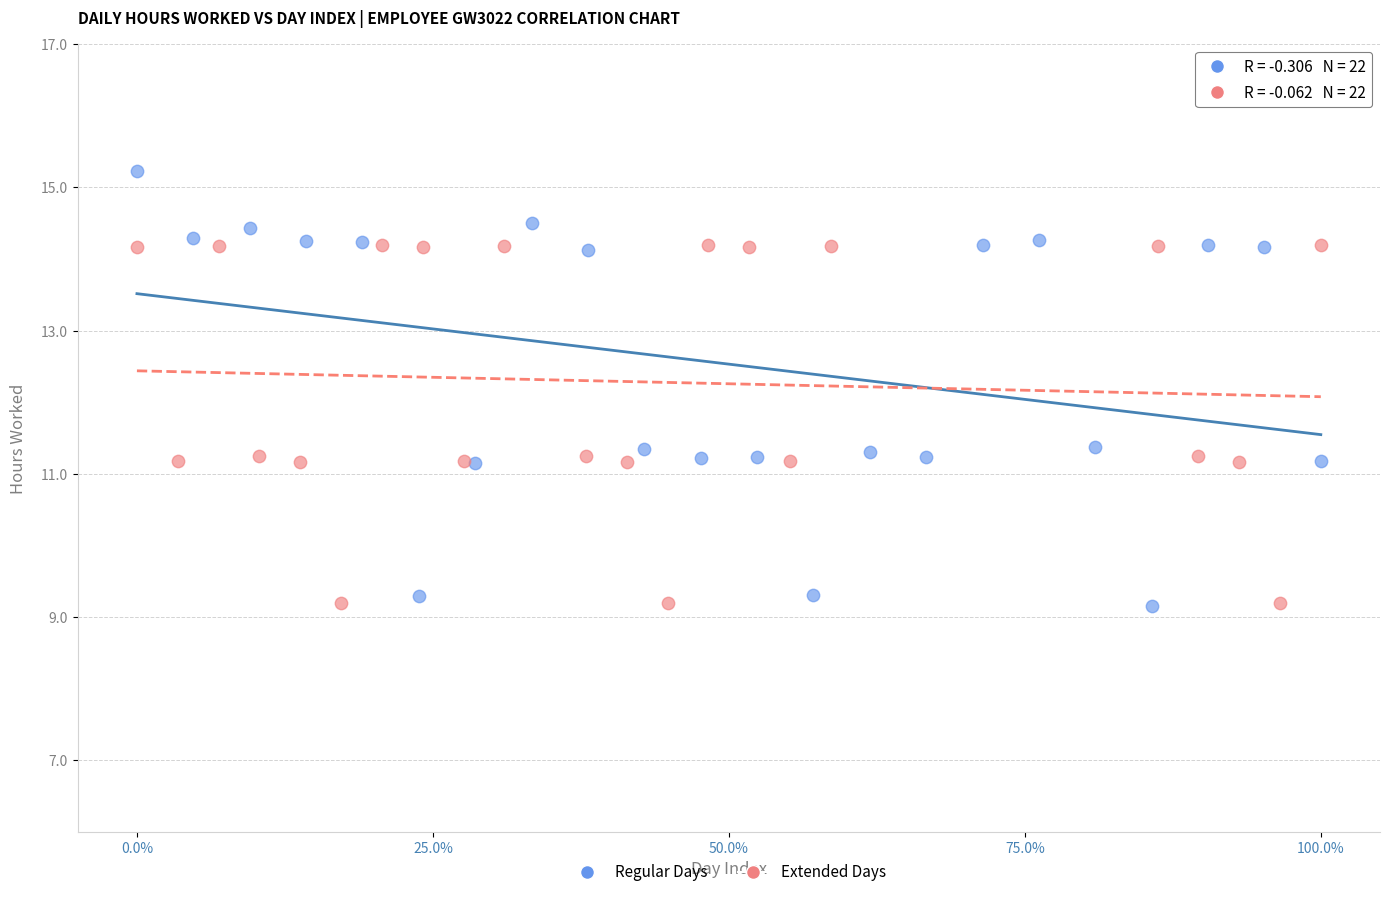

Which series has the widest spread of Y values?

Regular Days